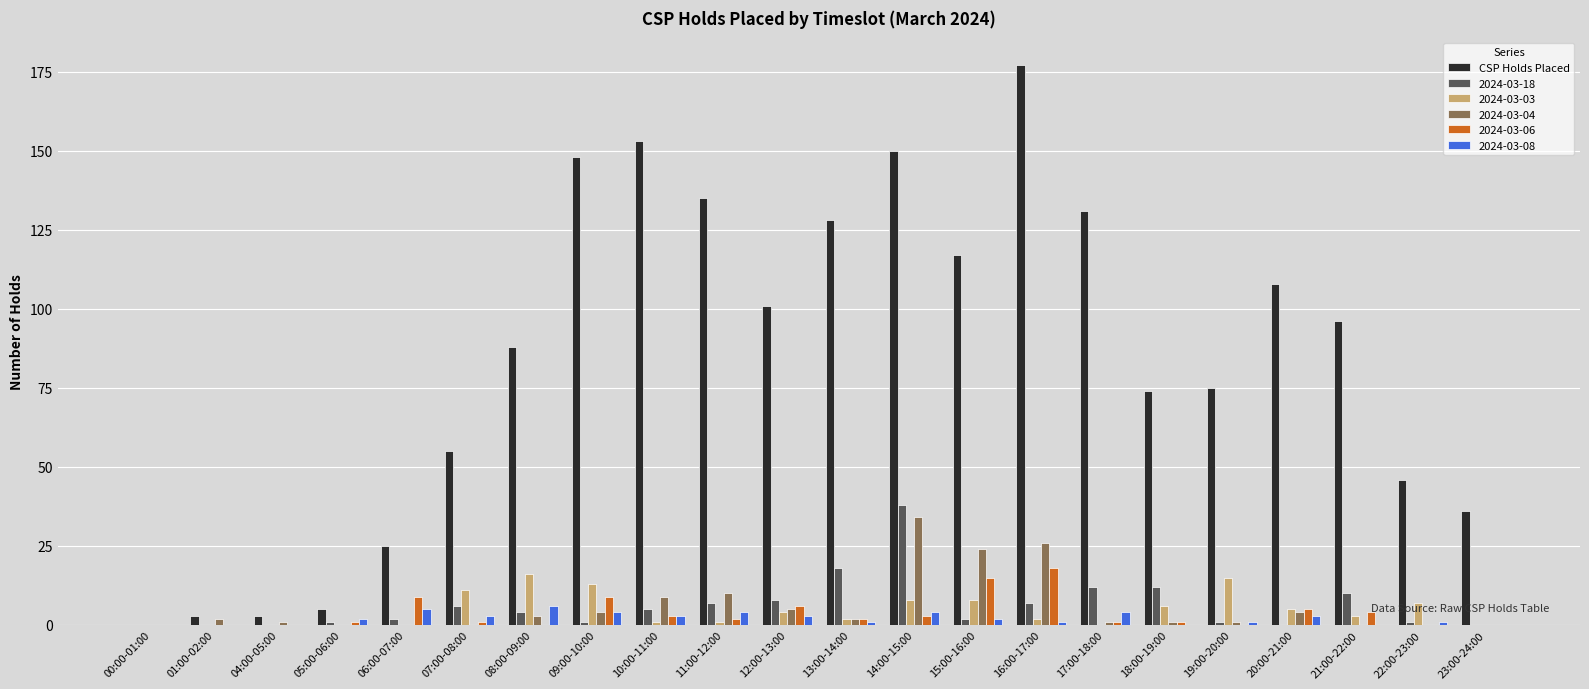

The value of 2024-03-18 at 23:00-24:00 is 12. True or false?

False